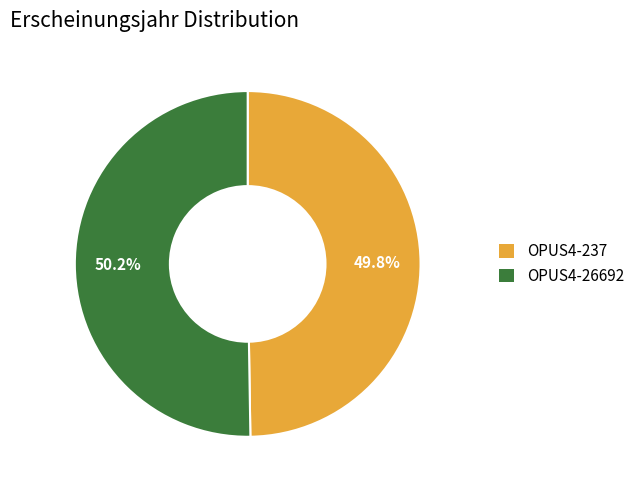

To the nearest percent, what portion does OPUS4-26692 represent?

50%